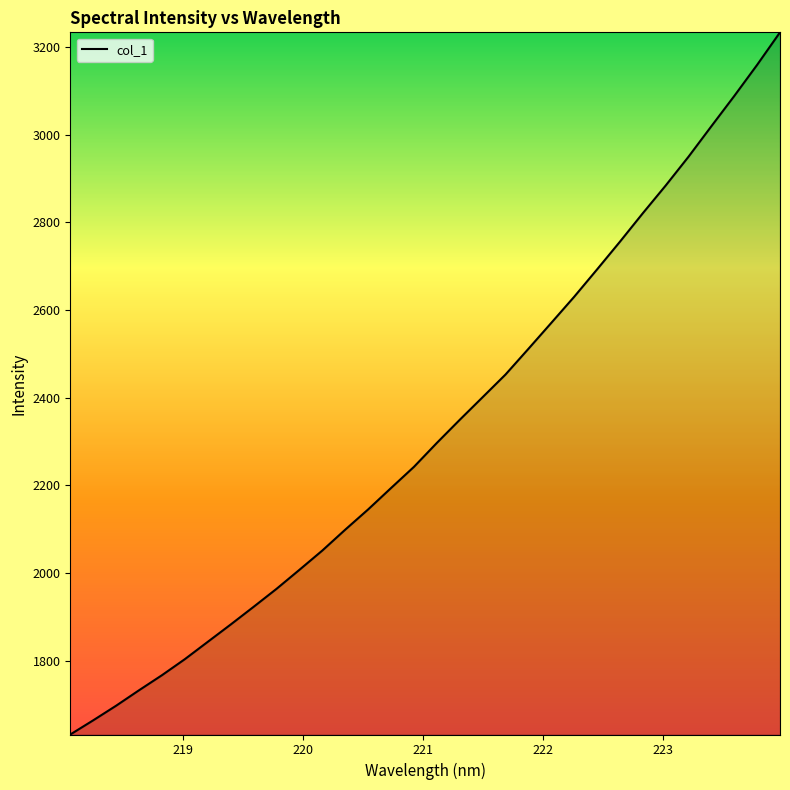

What is the minimum value shown in the chart?

1632.2